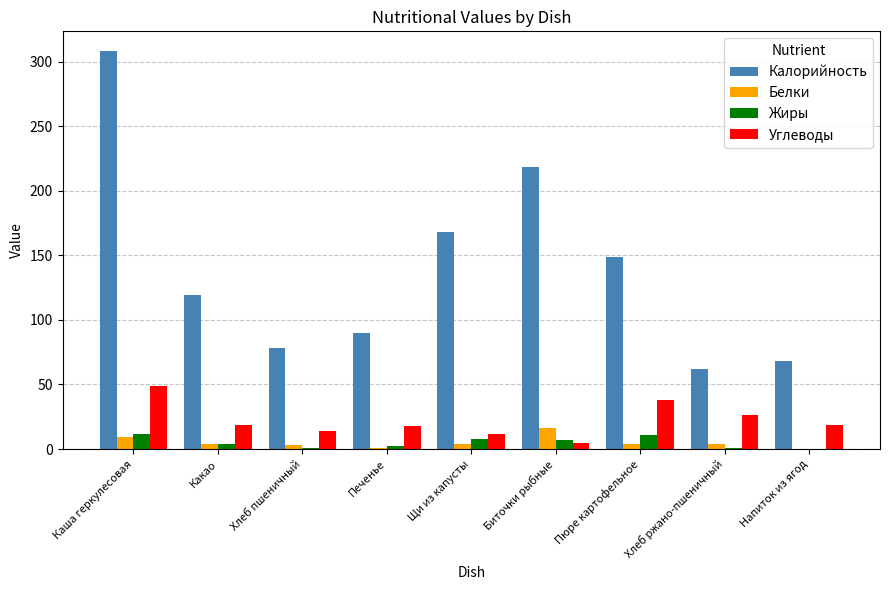

What value does the Калорийность series have at Хлеб пшеничный, to the nearest 5?

80